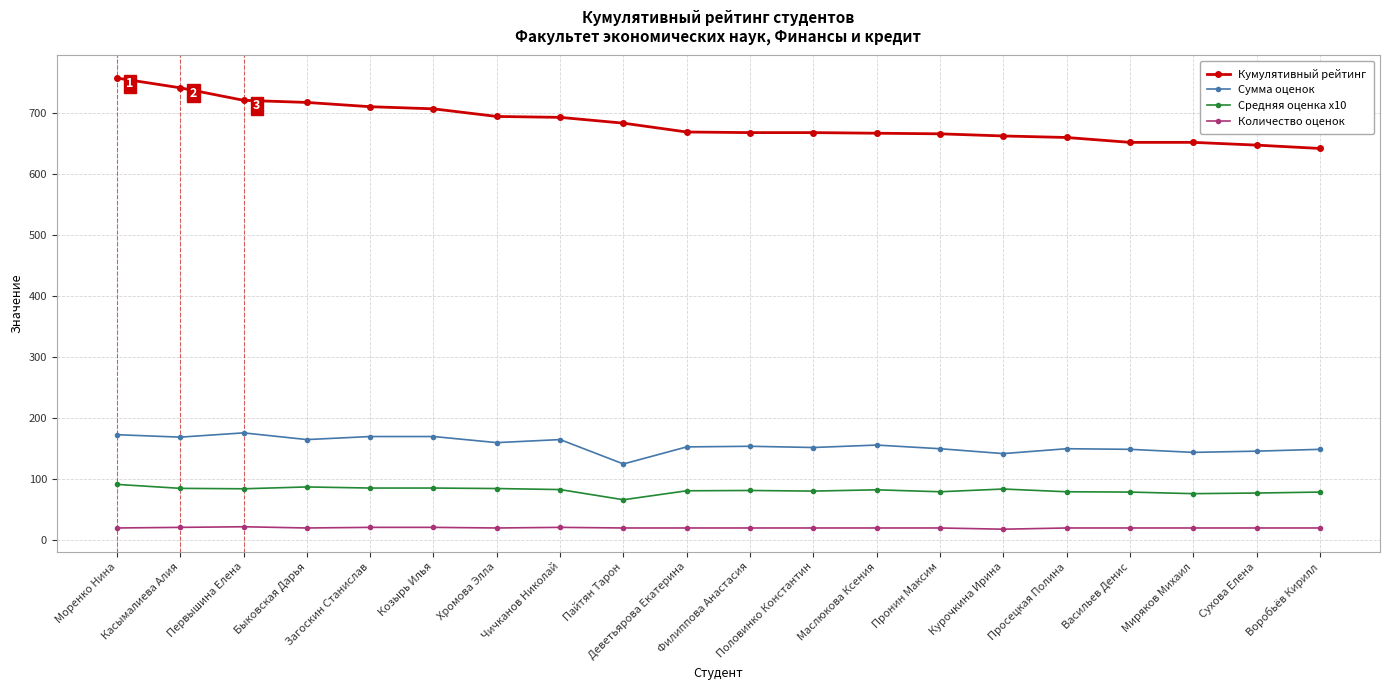

Between Чичканов Николай and Просецкая Полина, which series saw the biggest shift?

Кумулятивный рейтинг